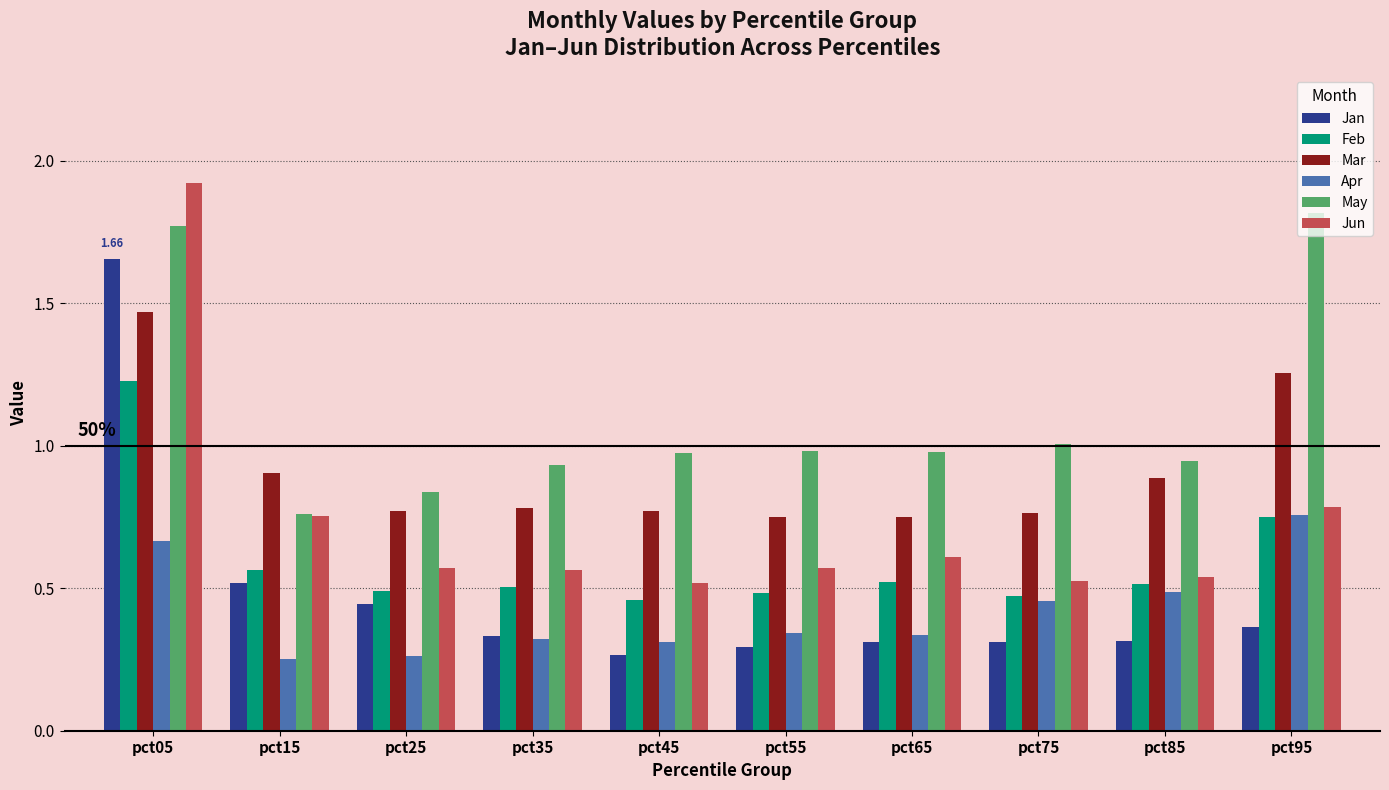

At which category is the sum across all series the highest?

pct05